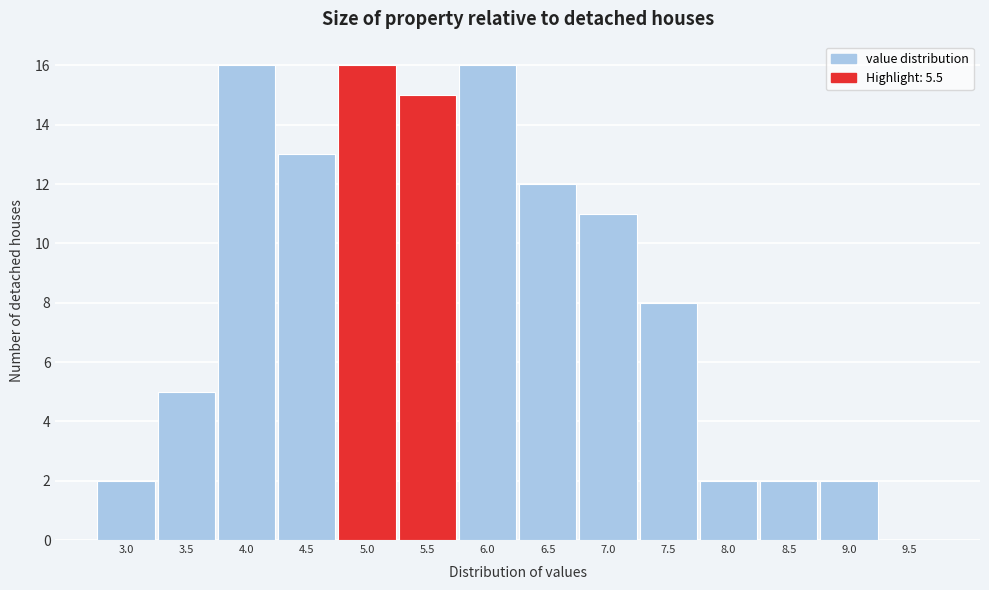

Reading left to right, extract all data points from this chart.

3.0=2	3.5=5	4.0=16	4.5=13	5.0=16	5.5=15	6.0=16	6.5=12	7.0=11	7.5=8	8.0=2	8.5=2	9.0=2	9.5=0